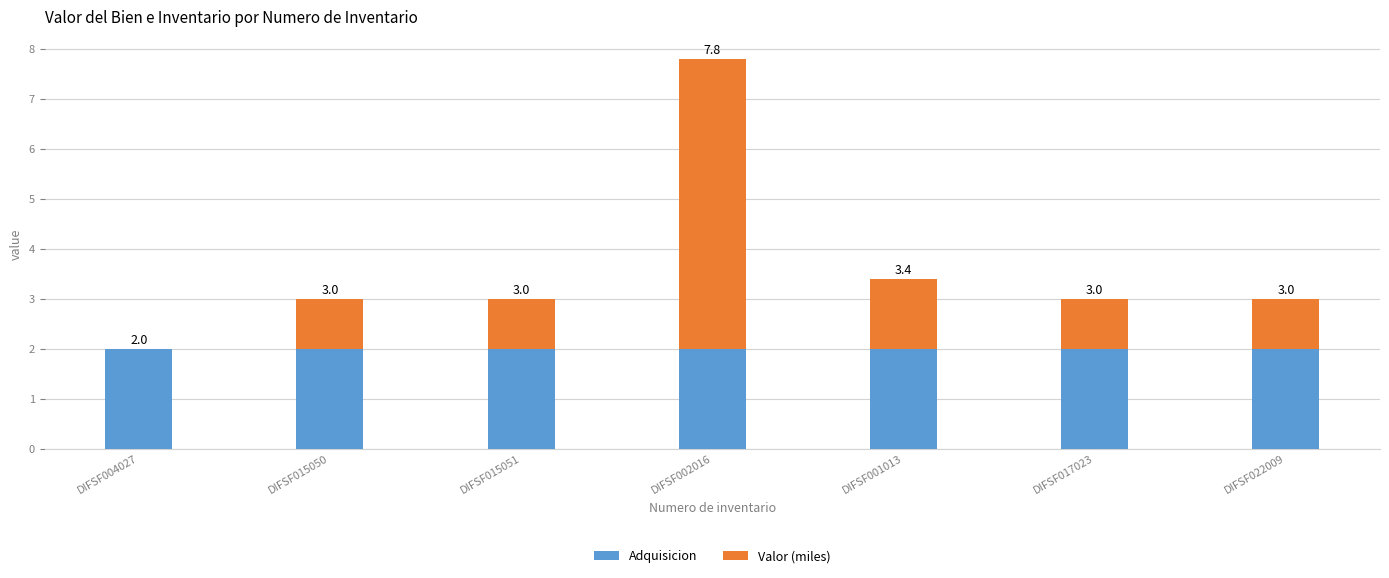

Are the bars horizontal?

No